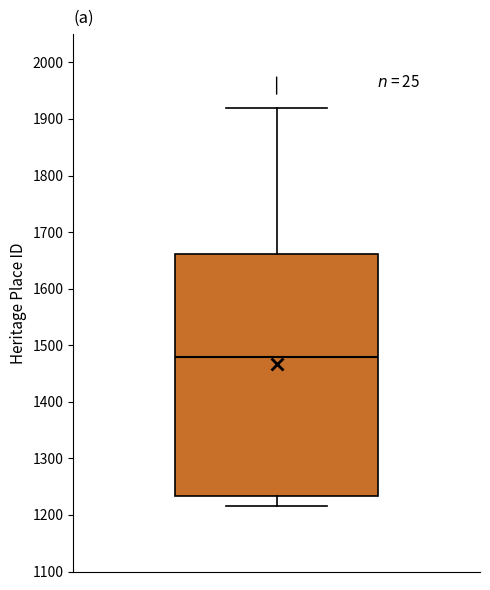

Where does the upper whisker of the box end on the y-axis? The values are not printed on the chart, so give them approximately, as read against the axis.

1920